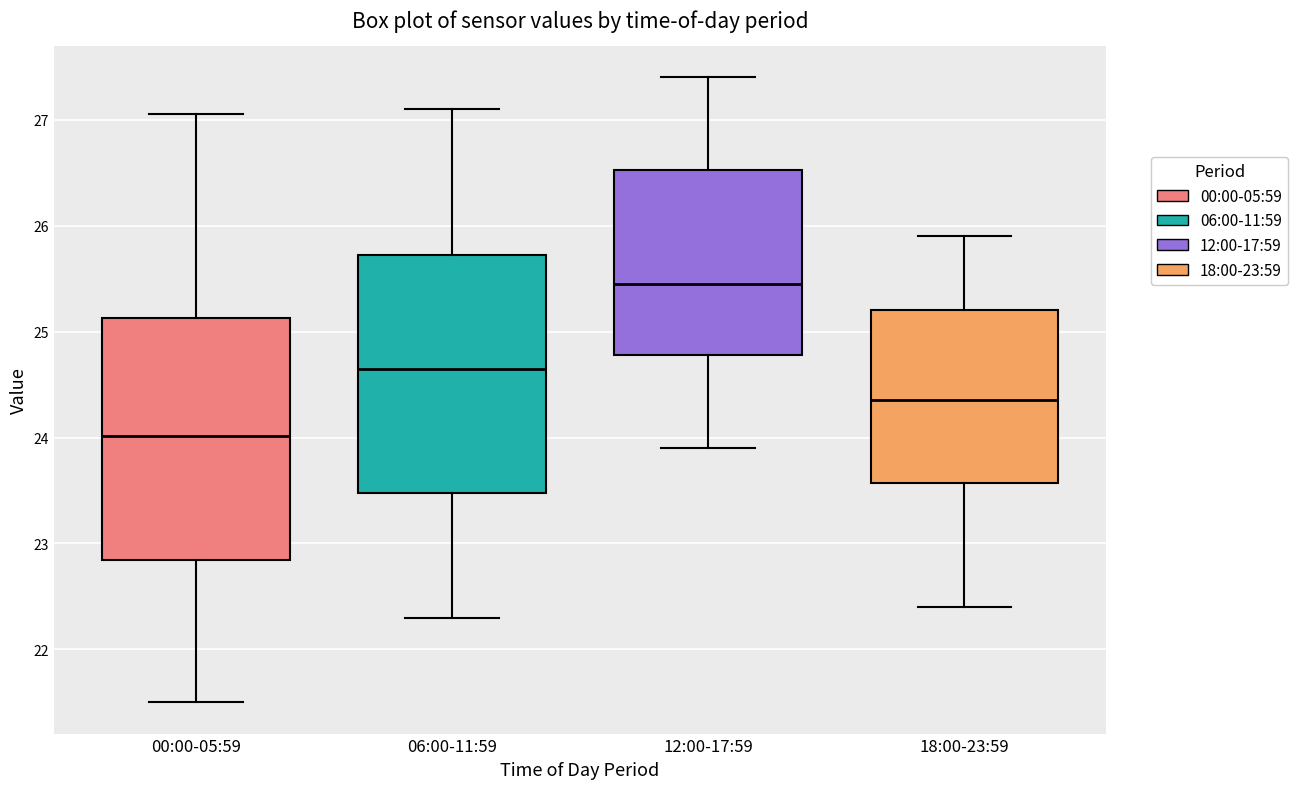

Where does the upper whisker of the box for 06:00-11:59 end on the y-axis? The values are not printed on the chart, so give them approximately, as read against the axis.

27.1